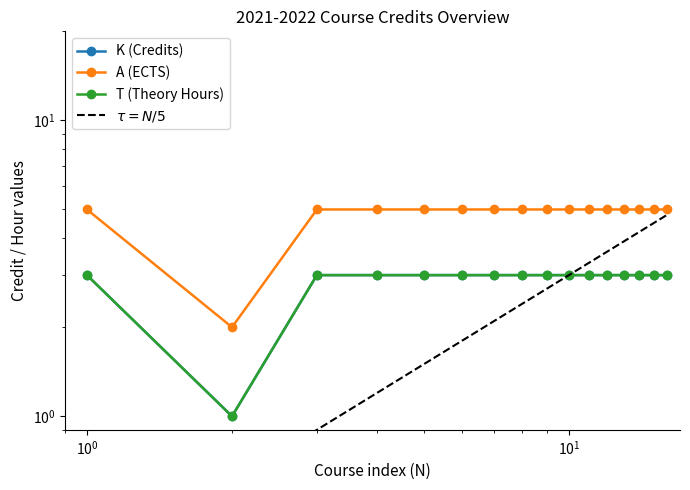

True or false: T (Theory Hours) and K (Credits) intersect in this chart.

False